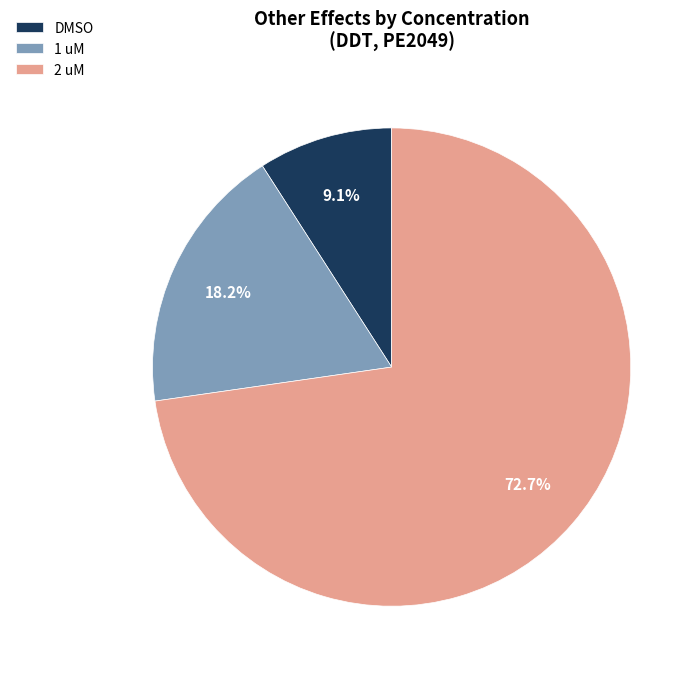

How many slices are in this pie chart?

3